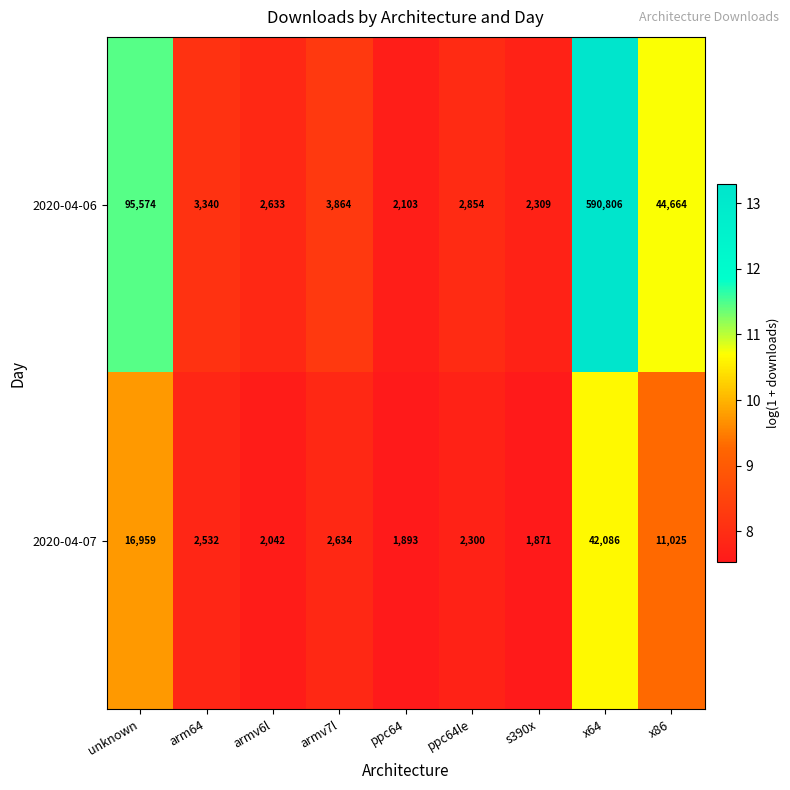

Reading left to right, transcribe all the data shown in this chart.

2020-04-06: unknown=95574	arm64=3340	armv6l=2633	armv7l=3864	ppc64=2103	ppc64le=2854	s390x=2309	x64=590806	x86=44664
2020-04-07: unknown=16959	arm64=2532	armv6l=2042	armv7l=2634	ppc64=1893	ppc64le=2300	s390x=1871	x64=42086	x86=11025